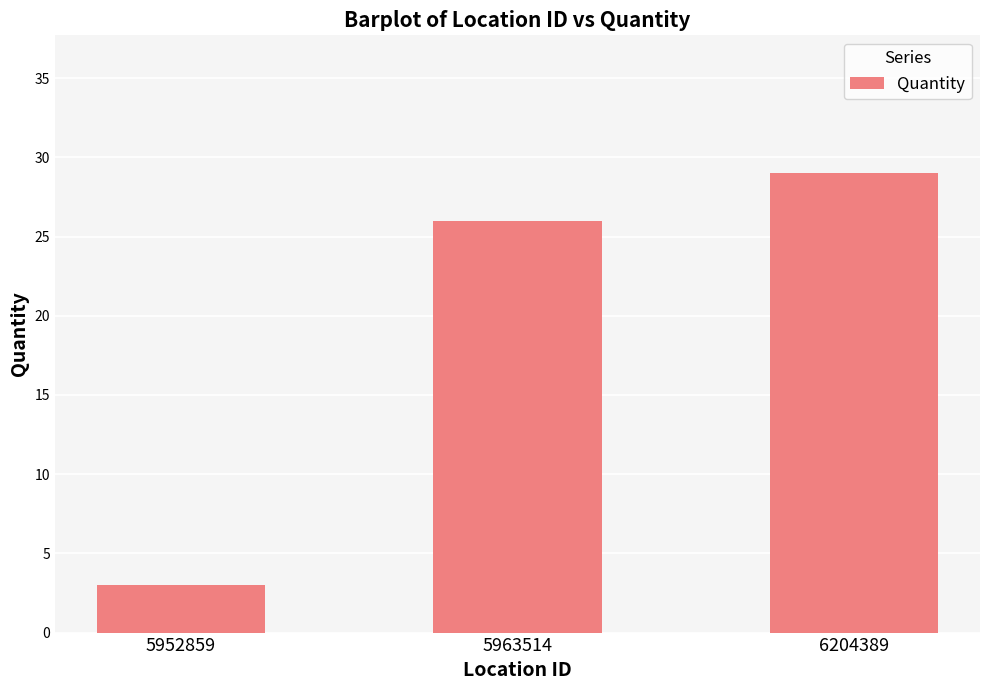

Reading right to left, extract all data points from this chart.

6204389=29	5963514=26	5952859=3